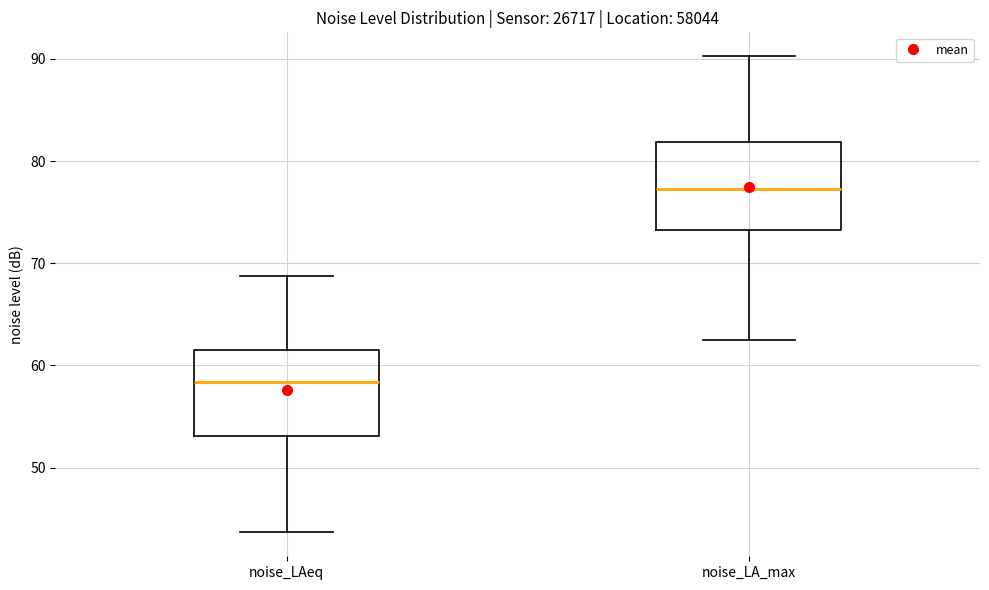

Reading left to right, transcribe this box plot: for each box, give where its median line is, the range the box spans, and where its two whiskers end, as read against the y-axis. The values are not printed on the chart, so give them approximately, as read against the axis.

noise_LAeq: median 58, box 53 to 61, whiskers 44 to 69
noise_LA_max: median 77, box 73 to 82, whiskers 62 to 90